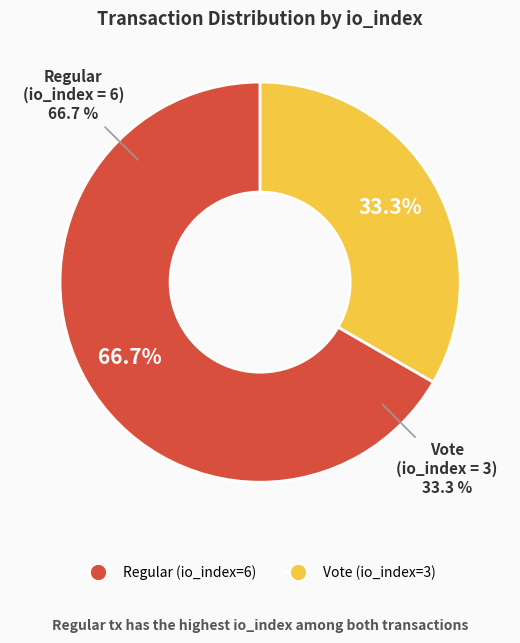

Is there a majority slice in this chart?

Yes